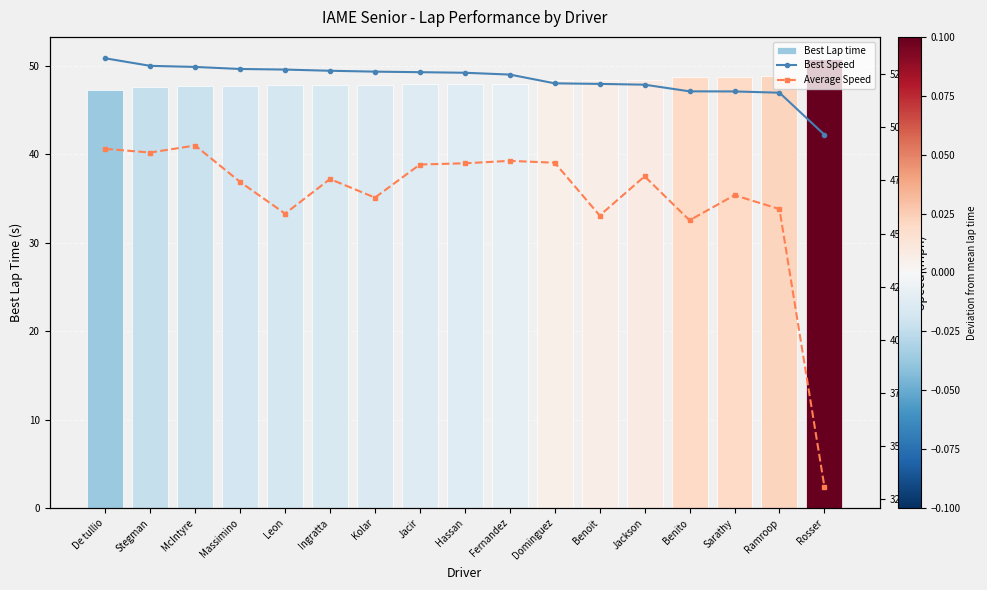

What is the difference between the Best Speed values at Benito and Kolar?

0.9